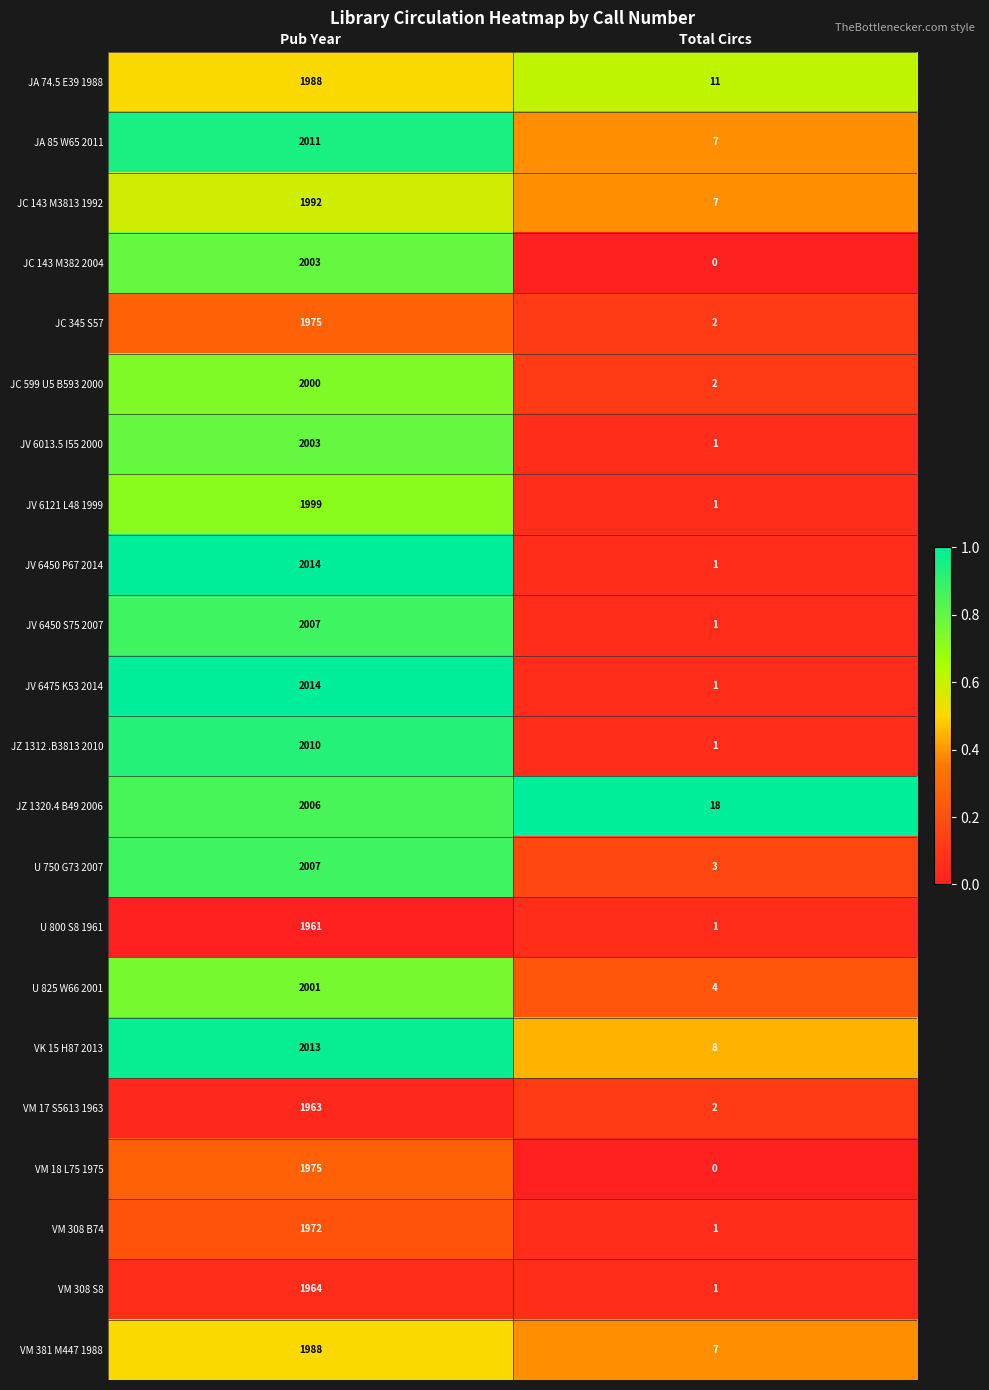

List the labels in order of JV 6450 P67 2014 value, smallest first.

Total Circs, Pub Year